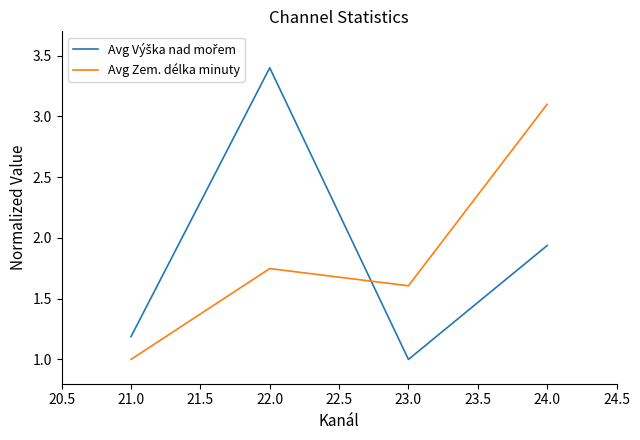

How many categories are shown in the chart?

4